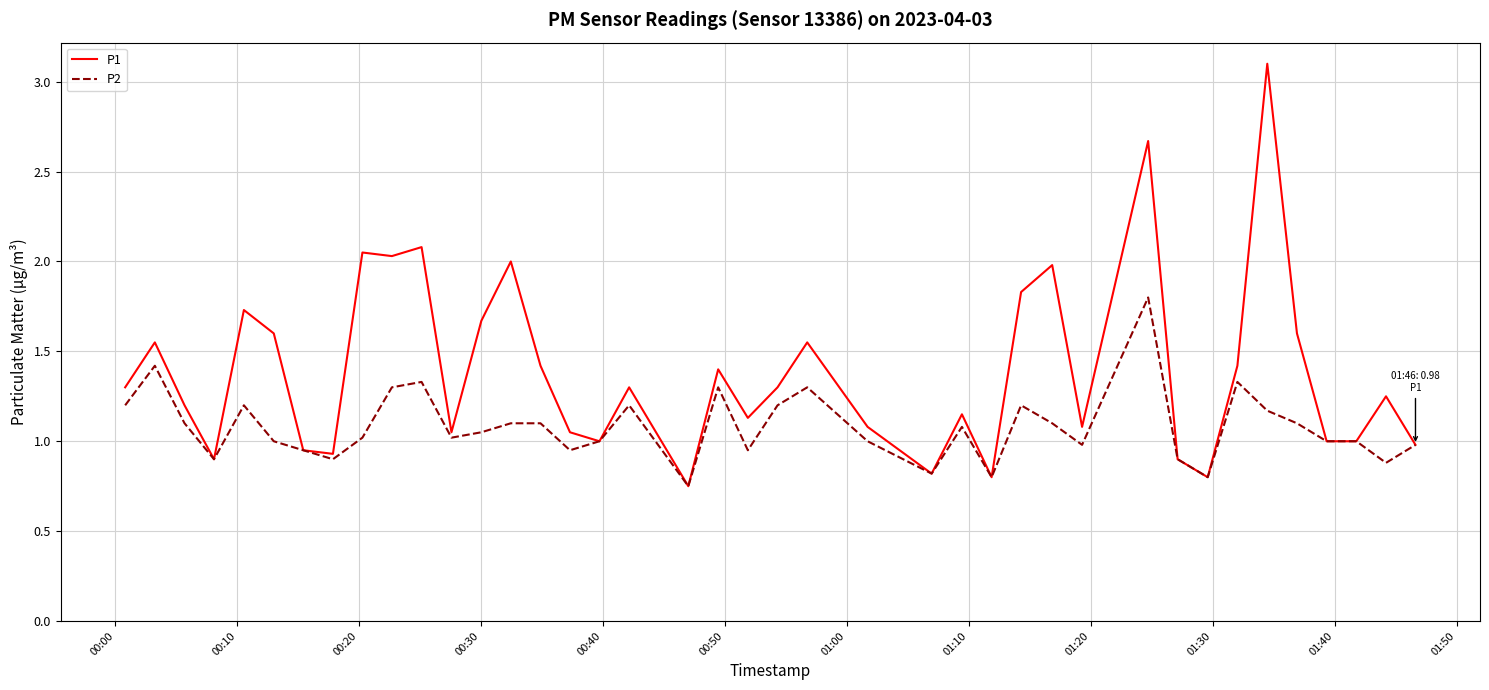

Rank the series by their maximum value, from highest to lowest.

P1, P2